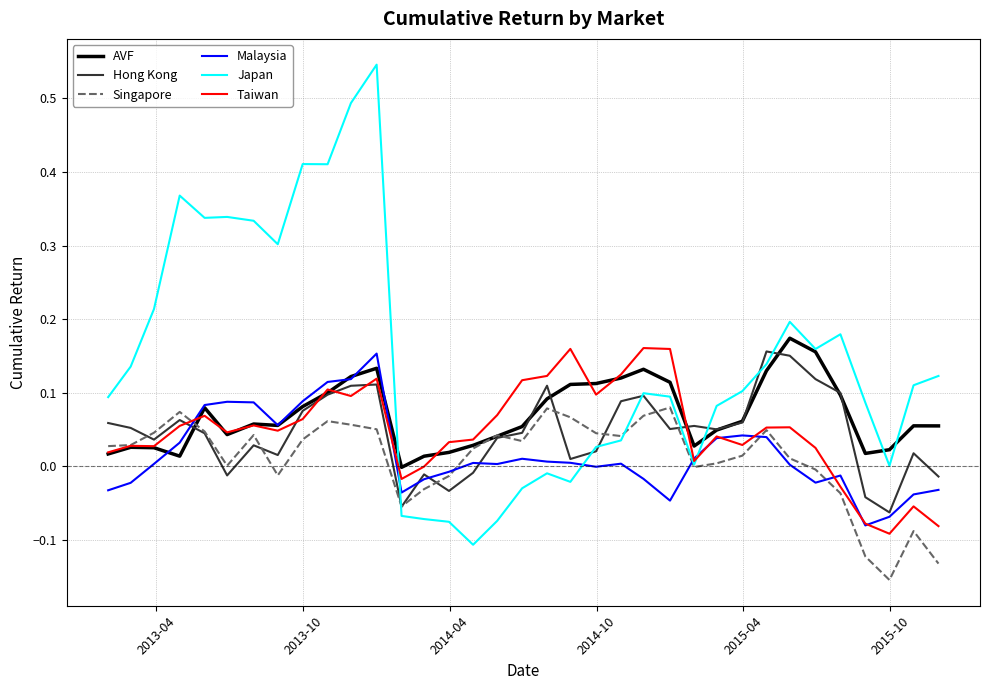

How many lines are shown in the chart?

6